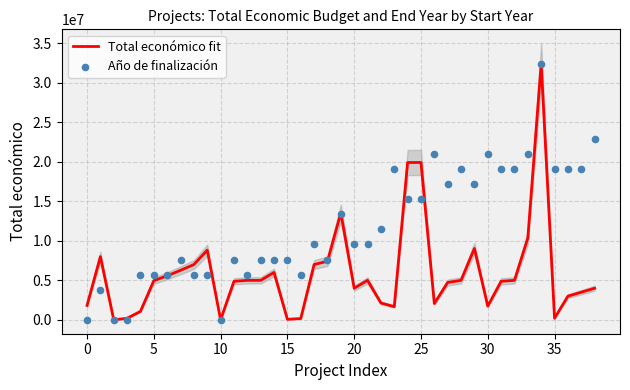

Which series has the largest total across all categories?

Año de finalización